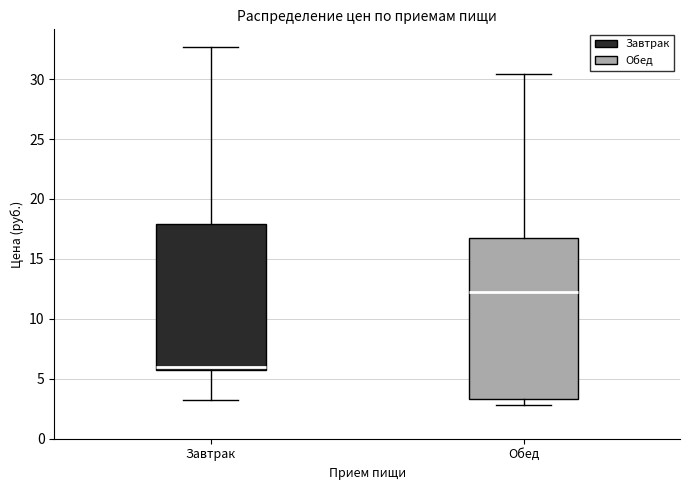

Reading left to right, read every box against the y-axis: the position of its median line, the range the box covers, and the ends of its whiskers. The values are not printed on the chart, so give them approximately, as read against the axis.

Завтрак: median 6.0, box 5.5 to 18.0, whiskers 3.0 to 32.5
Обед: median 12.5, box 3.5 to 17.0, whiskers 3.0 to 30.5